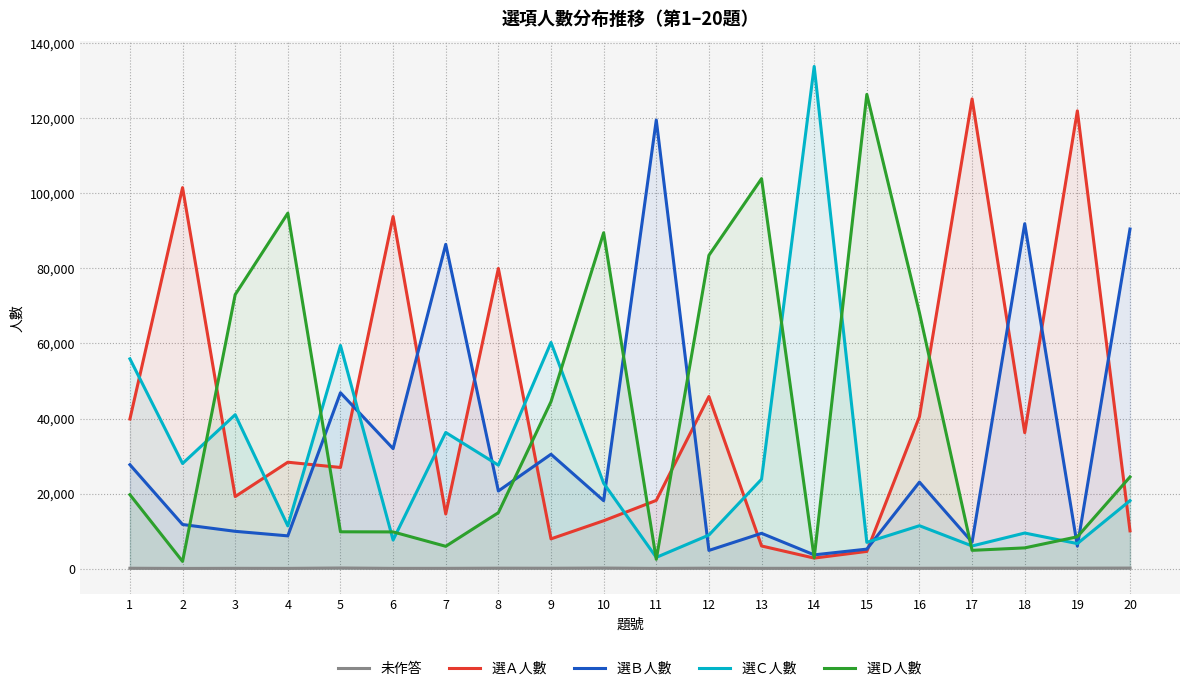

True or false: 選Ｂ人數 and 未作答 cross at least once.

False